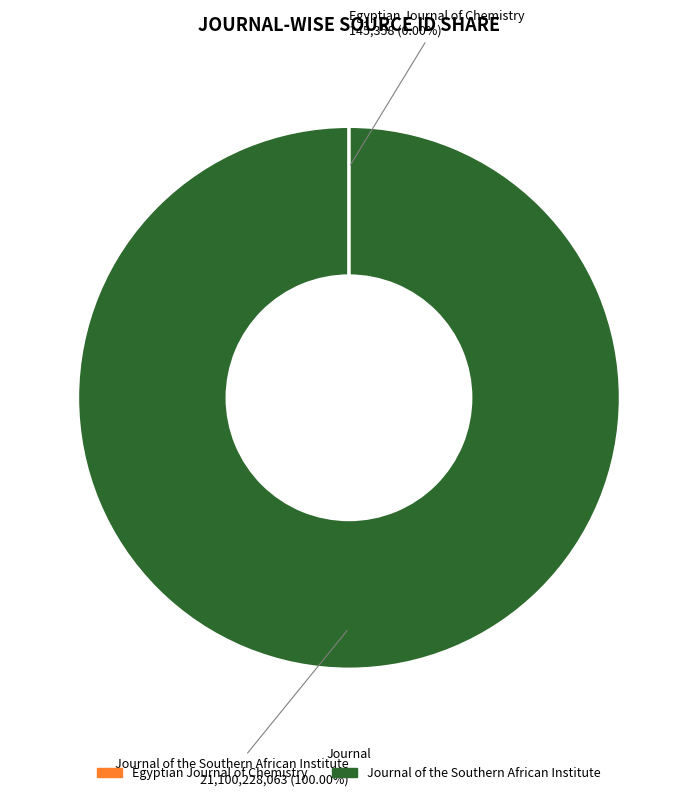

What is the largest slice in the pie chart?

Journal of the Southern African Institute